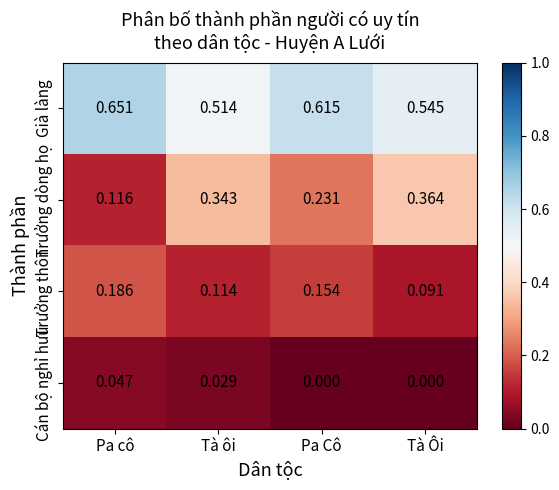

Which series has the largest total across all categories?

Già làng